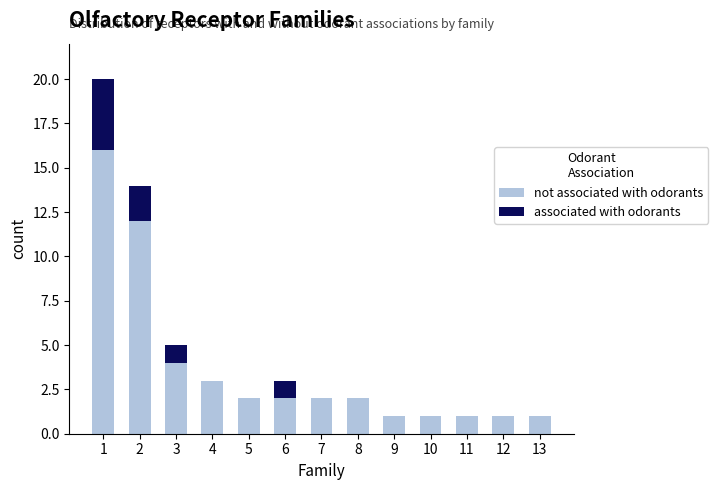

What is the sum of all not associated with odorants values?

48